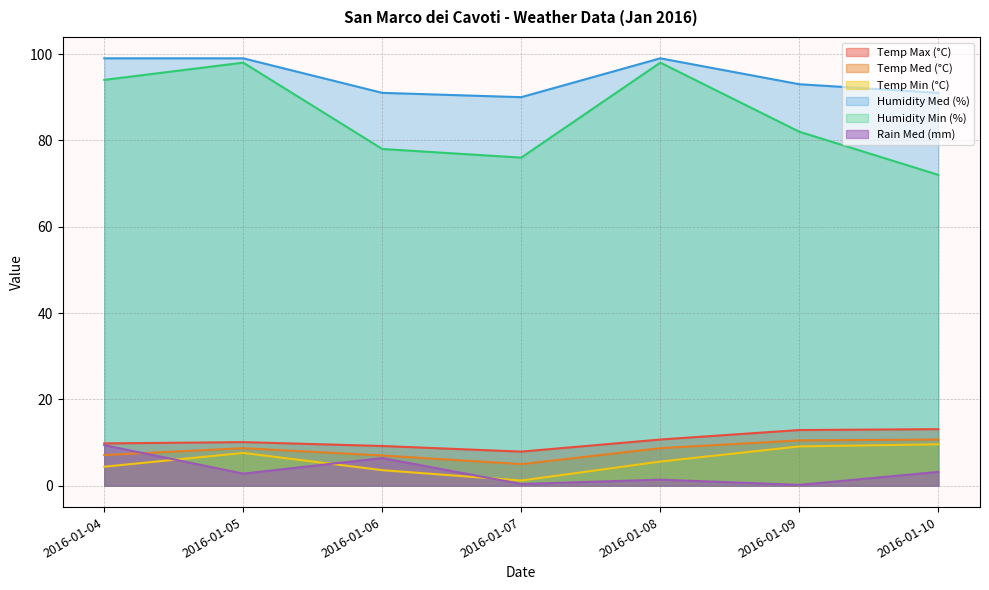

What is the average value of the Temp Max (°C) series?

10.5